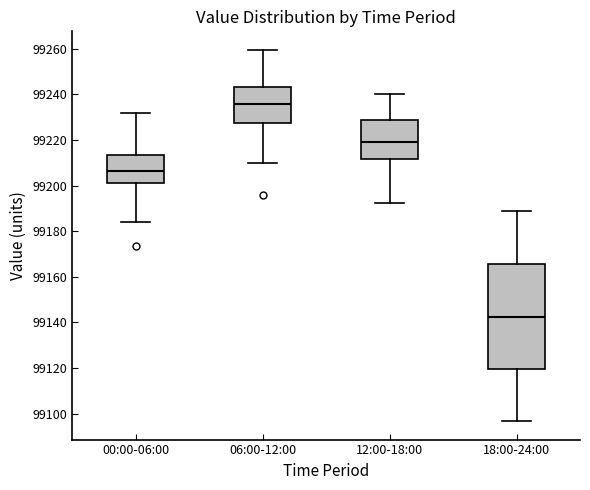

Where does the median line of the box for 06:00-12:00 sit on the y-axis? The values are not printed on the chart, so give them approximately, as read against the axis.

99236